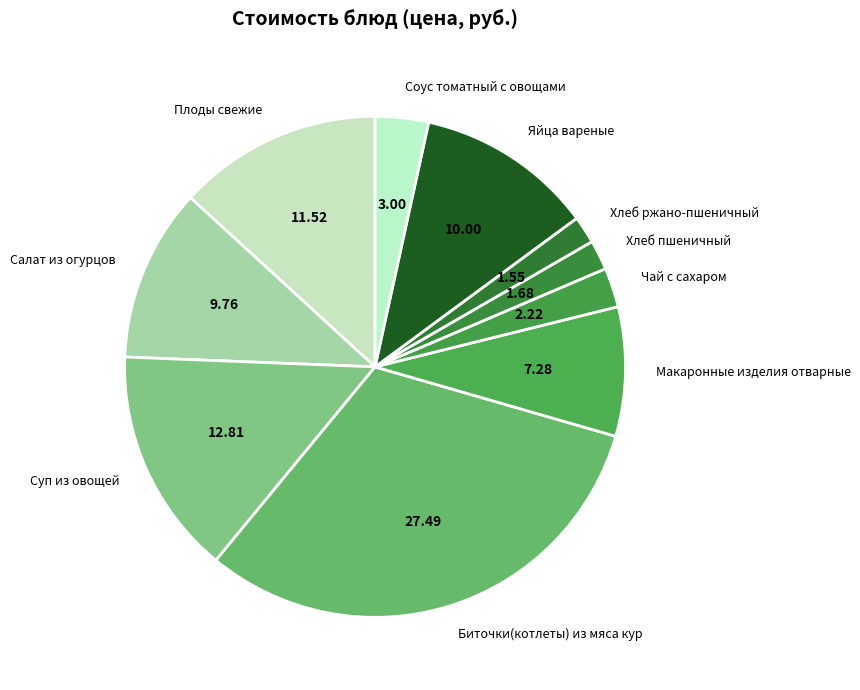

Combined, do Макаронные изделия отварные and Яйца вареные account for over 50%?

No